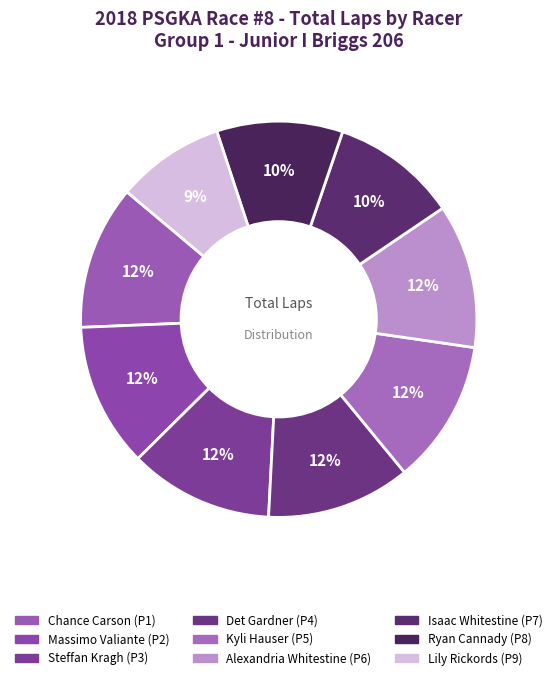

How many slices are in this pie chart?

9